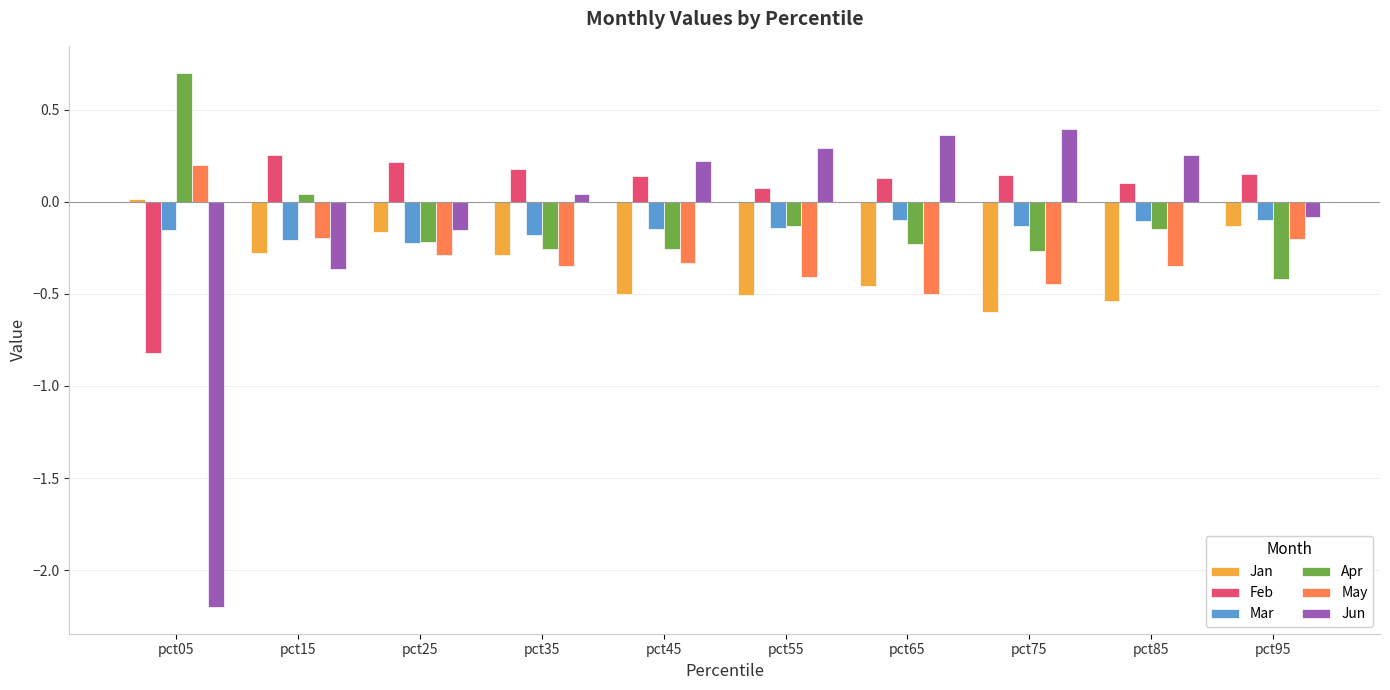

Which series changed the most between pct05 and pct45?

Jun